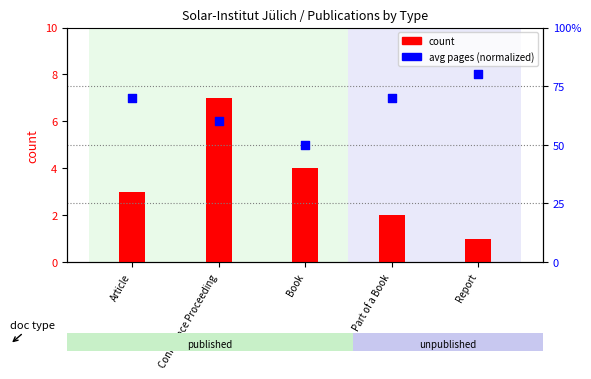

Which series has the largest total across all categories?

avg pages (normalized)